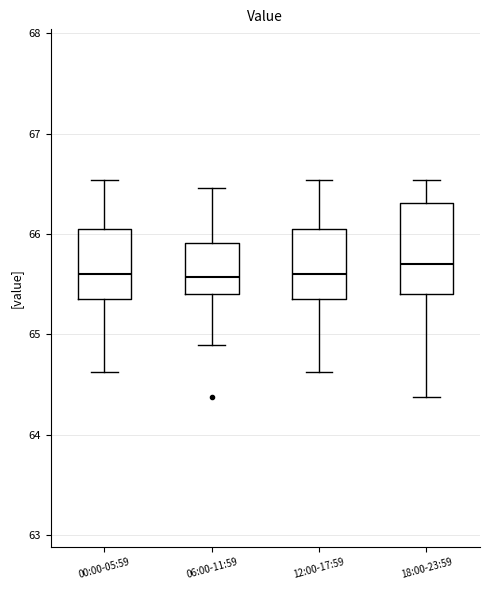

Reading left to right, transcribe this box plot: for each box, give where its median line is, the range the box spans, and where its two whiskers end, as read against the y-axis. The values are not printed on the chart, so give them approximately, as read against the axis.

00:00-05:59: median 65.6, box 65.3 to 66.1, whiskers 64.6 to 66.5
06:00-11:59: median 65.6, box 65.4 to 65.9, whiskers 64.9 to 66.5
12:00-17:59: median 65.6, box 65.3 to 66.1, whiskers 64.6 to 66.5
18:00-23:59: median 65.7, box 65.4 to 66.3, whiskers 64.4 to 66.5